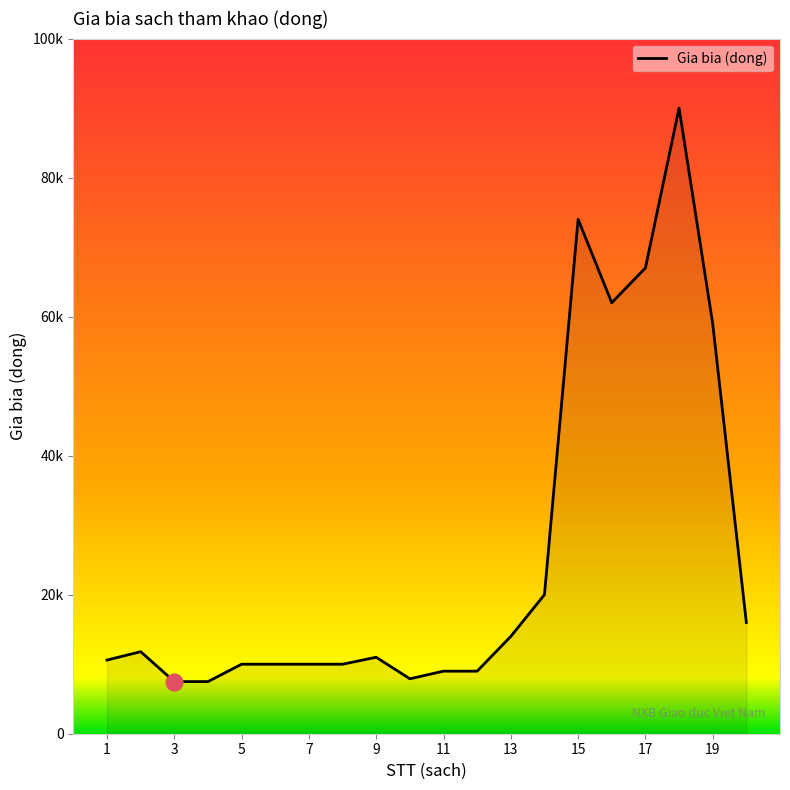

Is this an area chart (filled region under the line)?

Yes